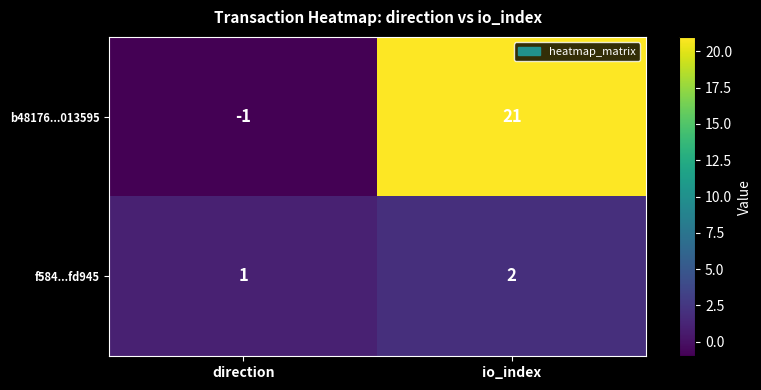

Which label corresponds to the smallest value in the chart?

direction